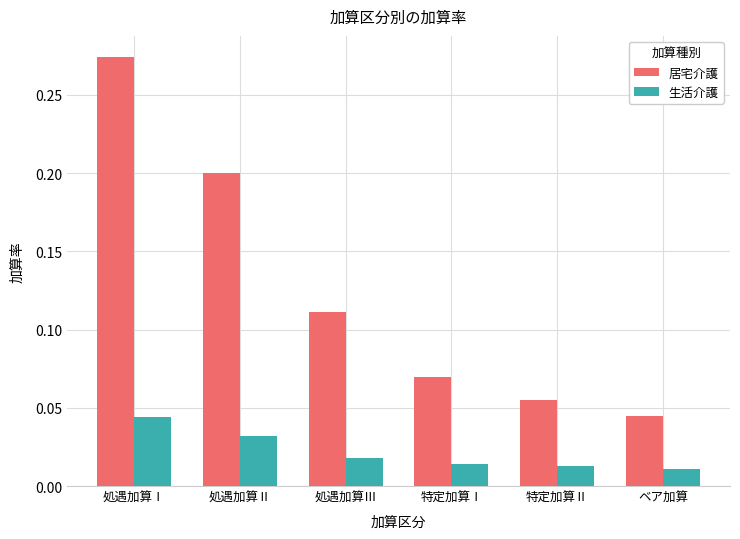

How many categories are shown in the chart?

6